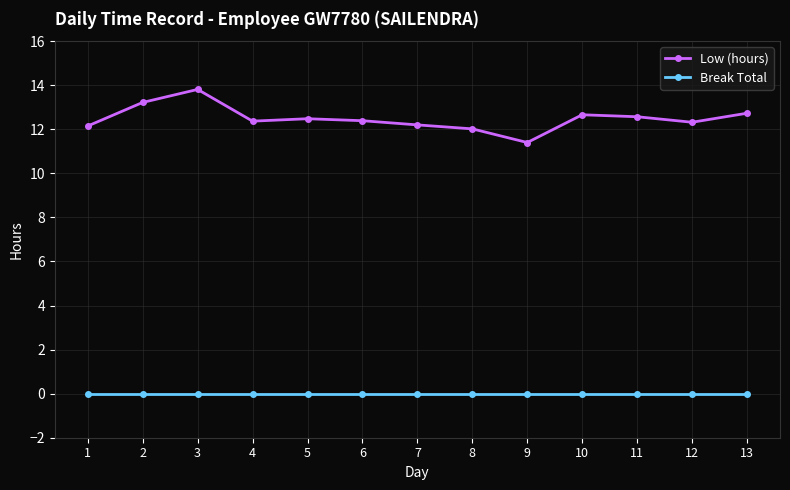

True or false: Low (hours) has more than 1 points higher than both neighbors.

True